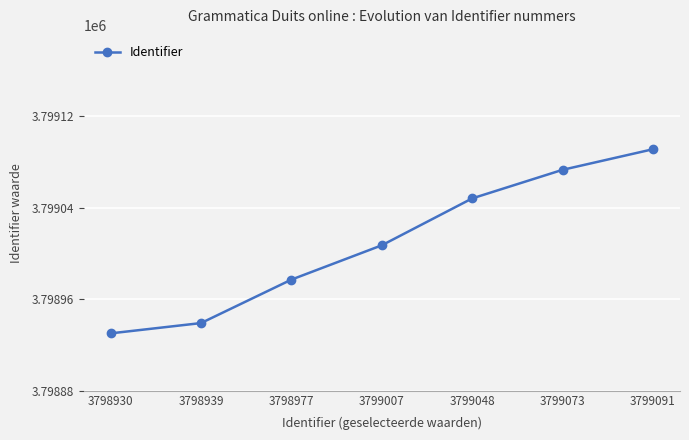

Which category has the lowest value across all series?

3798930